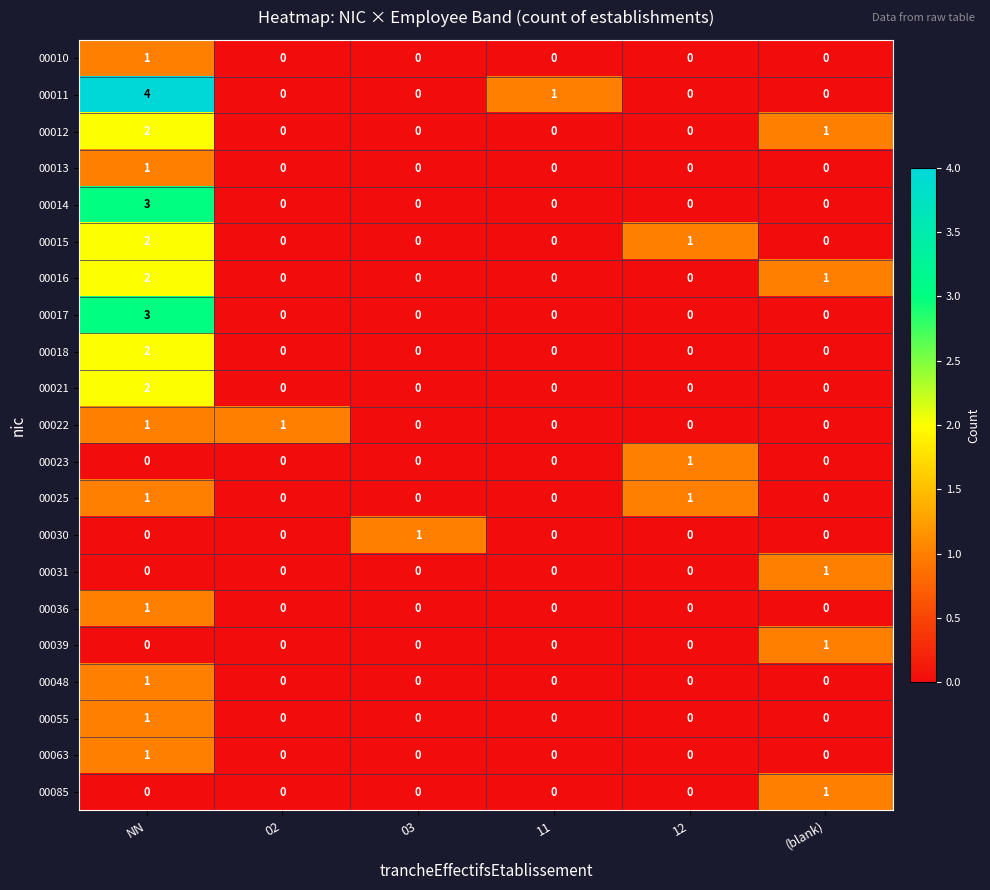

How many values in the 00010 series exceed 0?

1